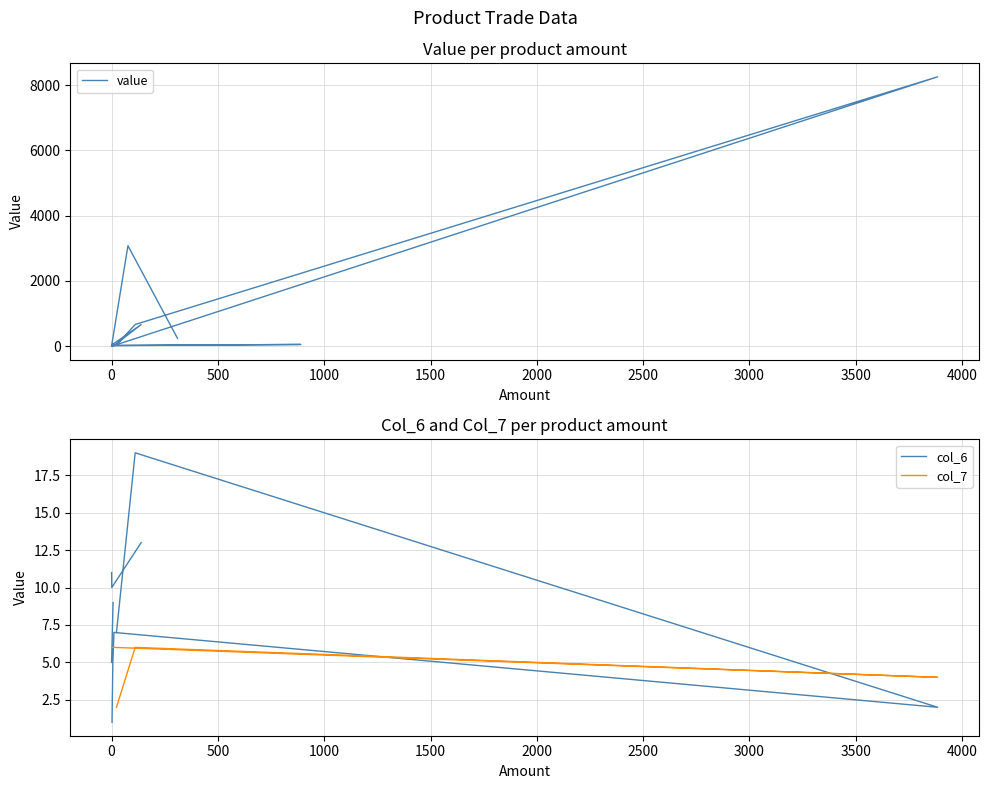

How many intersections are there between col_7 and value?

1